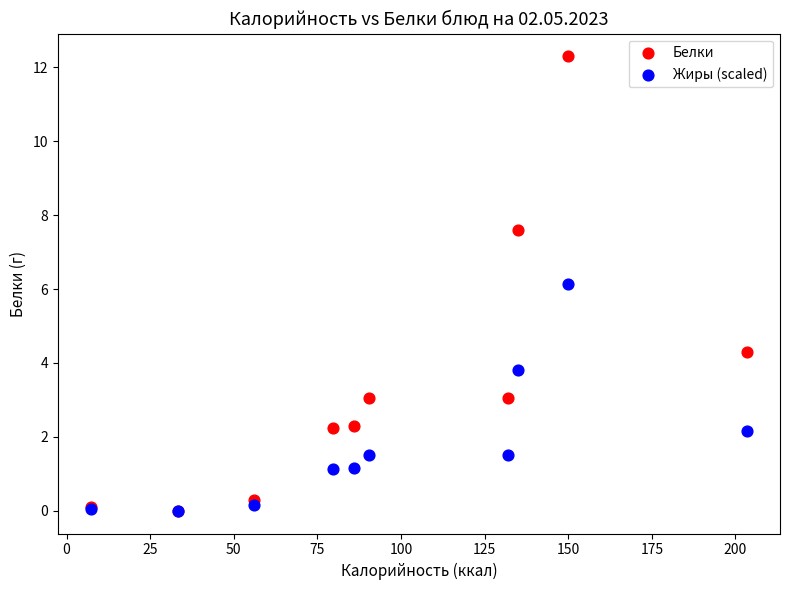

Which series reaches the maximum Y coordinate?

Белки